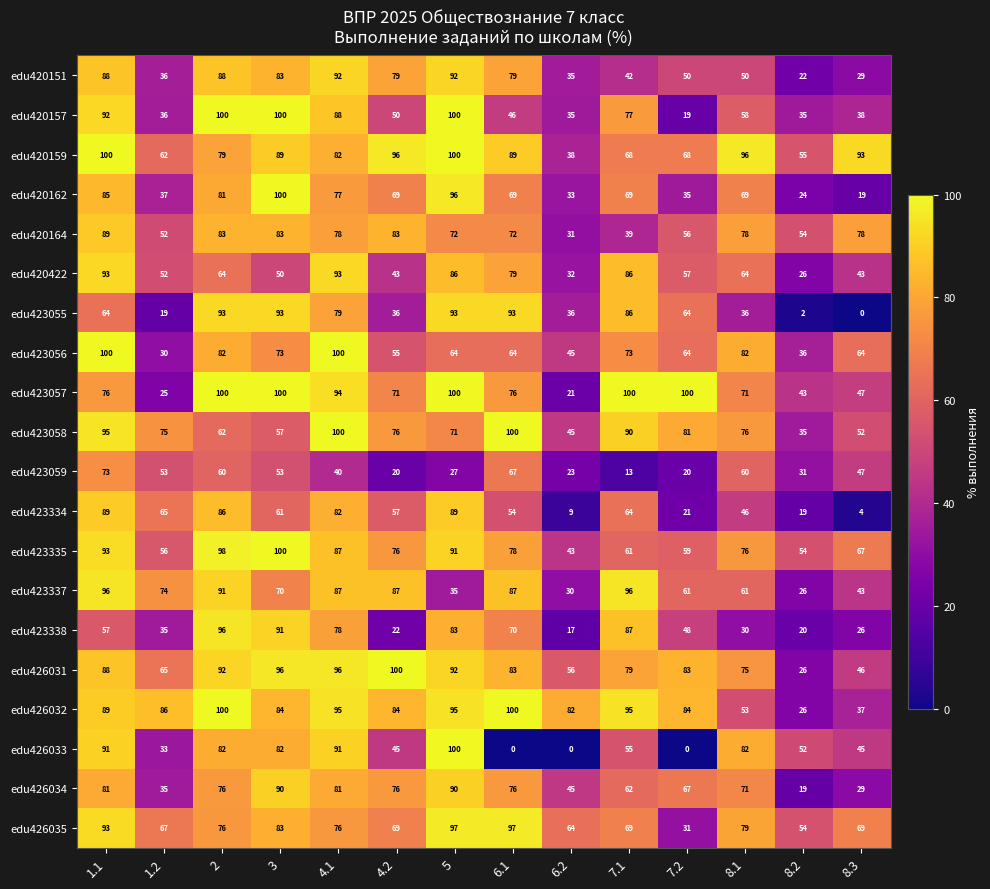

The edu423057 series shows 20 at 8.1. True or false?

False